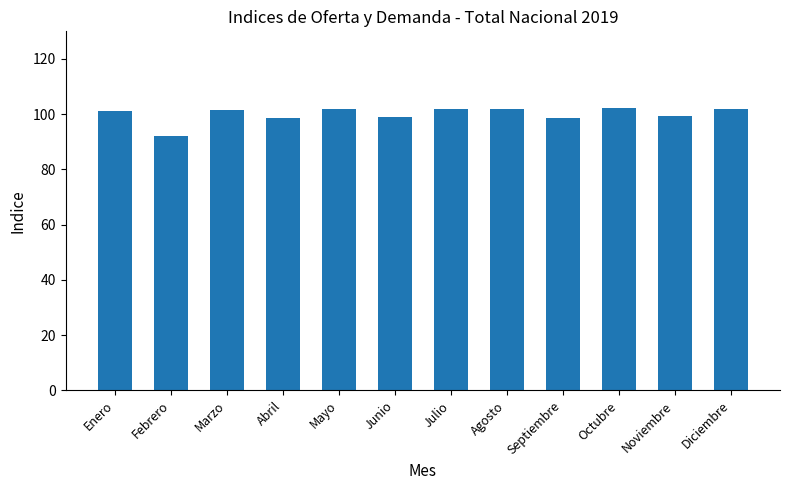

What position from the left is Septiembre?

9